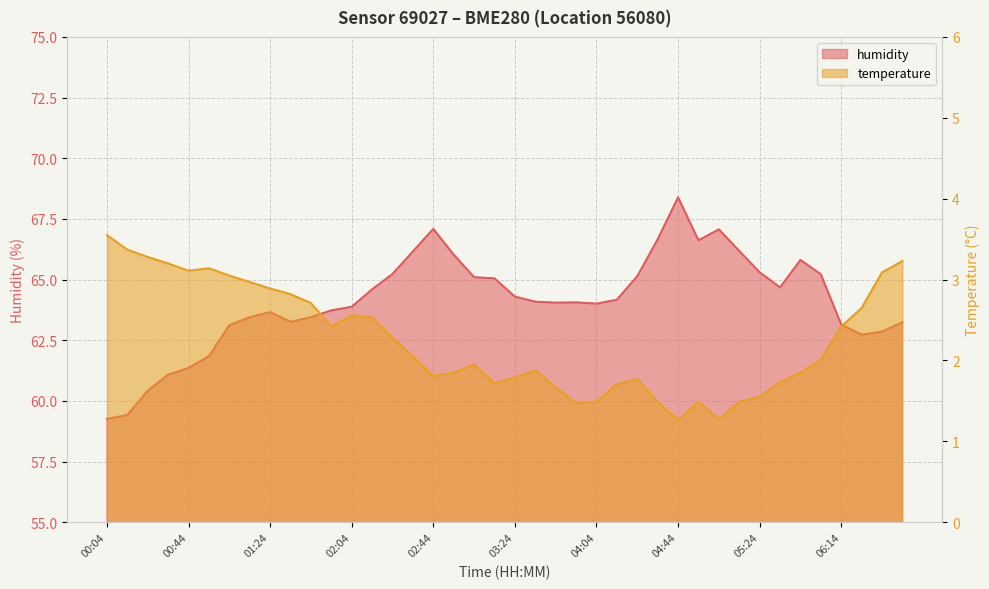

What is the minimum value for humidity?

59.3